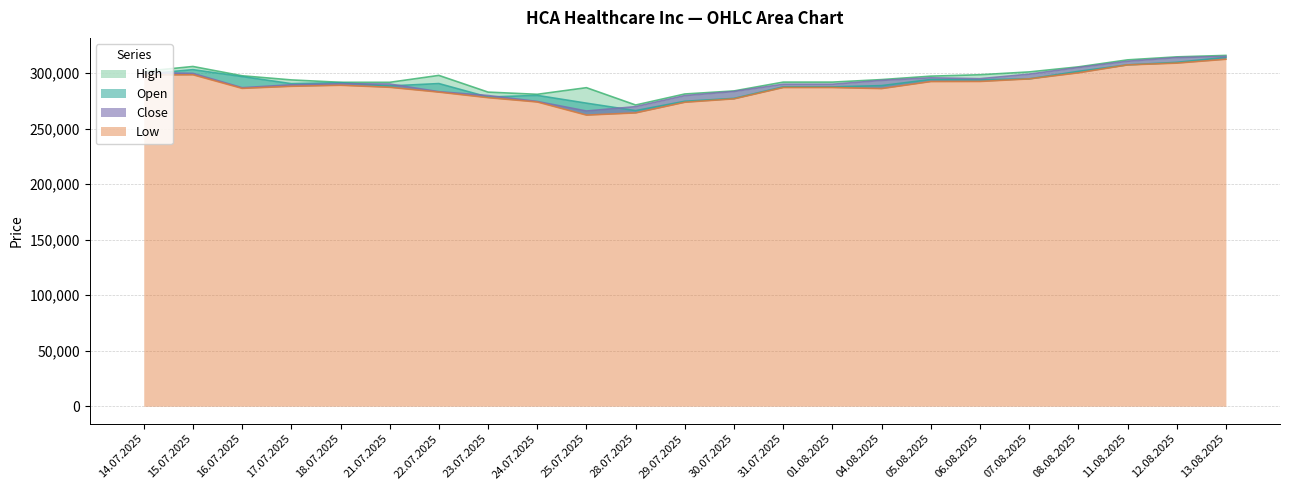

Which series changed the most between 21.07.2025 and 08.08.2025?

Close